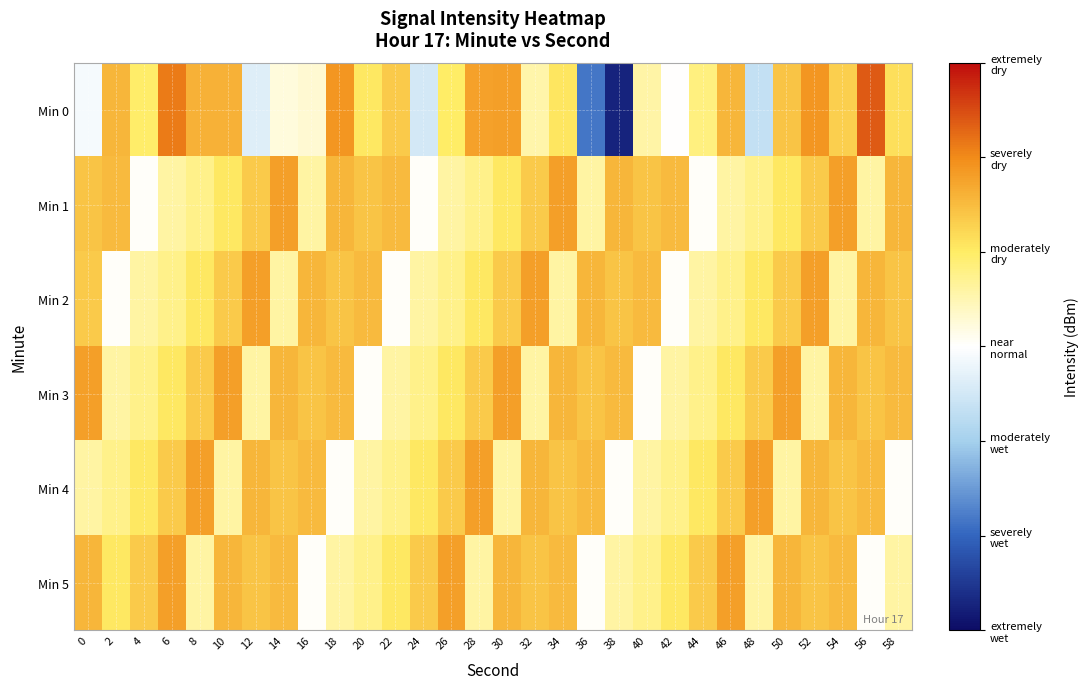

List the series in order of their peak value, highest first.

Min 0, Min 1, Min 2, Min 3, Min 4, Min 5